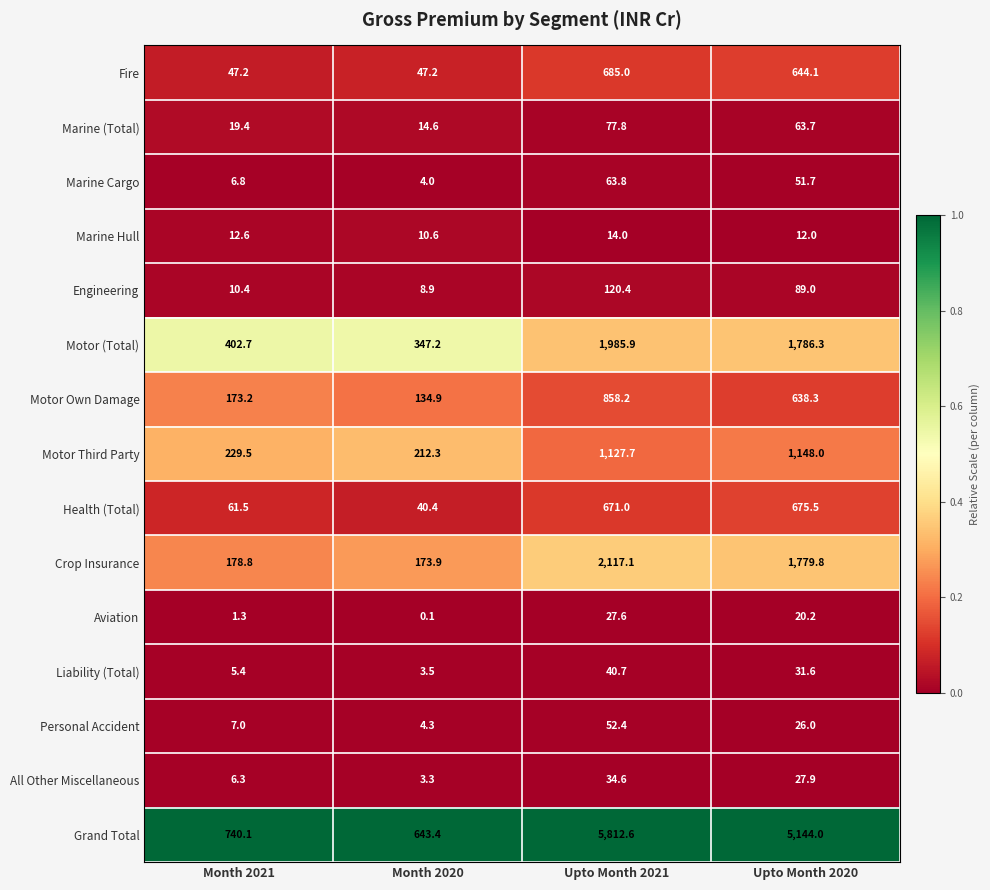

Is it true that Motor Own Damage equals 134.9 at Month 2020?

True